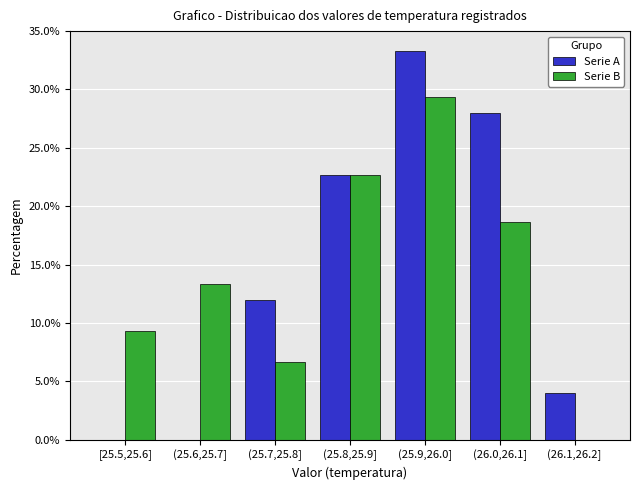

Reading left to right, transcribe all the data shown in this chart.

Serie A: [25.5,25.6]=0.0	(25.6,25.7]=0.0	(25.7,25.8]=12.0	(25.8,25.9]=22.7	(25.9,26.0]=33.3	(26.0,26.1]=28.0	(26.1,26.2]=4.0
Serie B: [25.5,25.6]=9.3	(25.6,25.7]=13.3	(25.7,25.8]=6.7	(25.8,25.9]=22.7	(25.9,26.0]=29.3	(26.0,26.1]=18.7	(26.1,26.2]=0.0